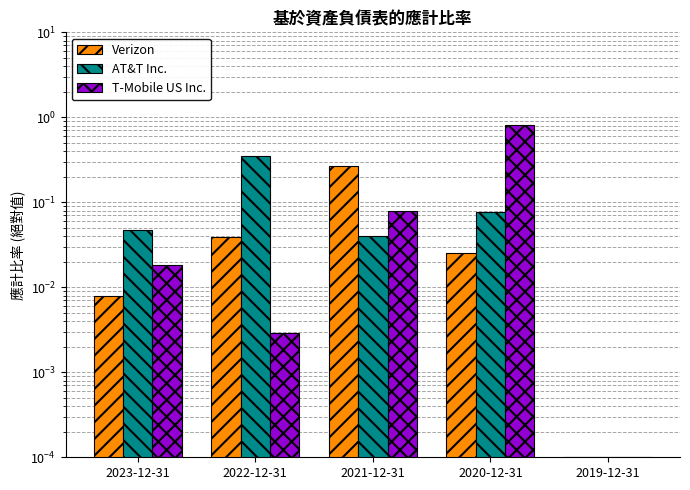

The T-Mobile US Inc. series shows 0.0 at 2019-12-31. True or false?

True